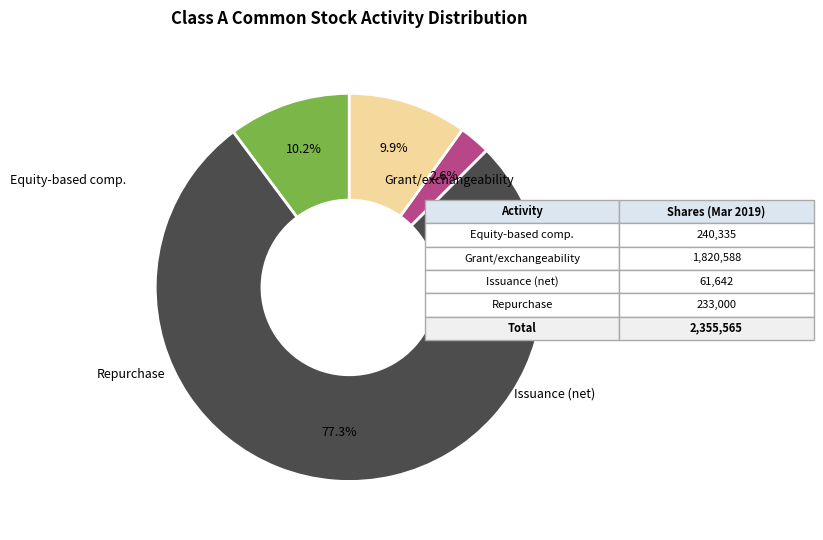

Is there a majority slice in this chart?

Yes